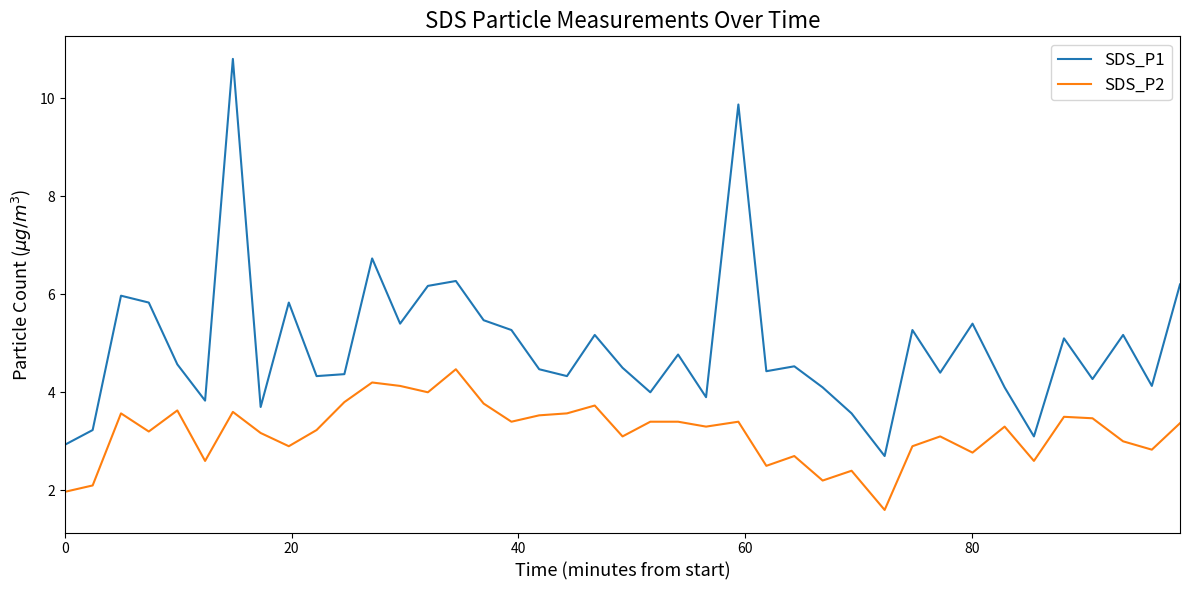

True or false: SDS_P2 and SDS_P1 intersect in this chart.

False